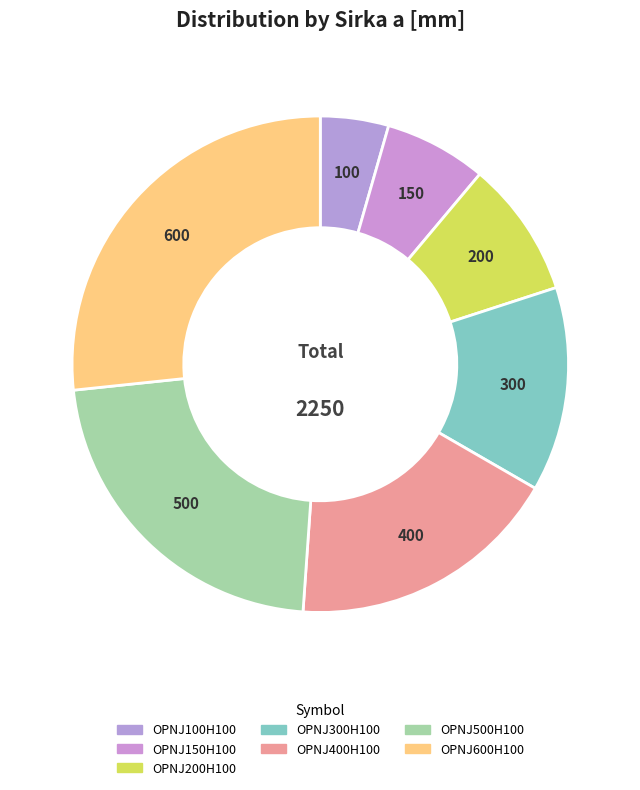

What percentage is the OPNJ100H100 slice, to the nearest percent?

4%